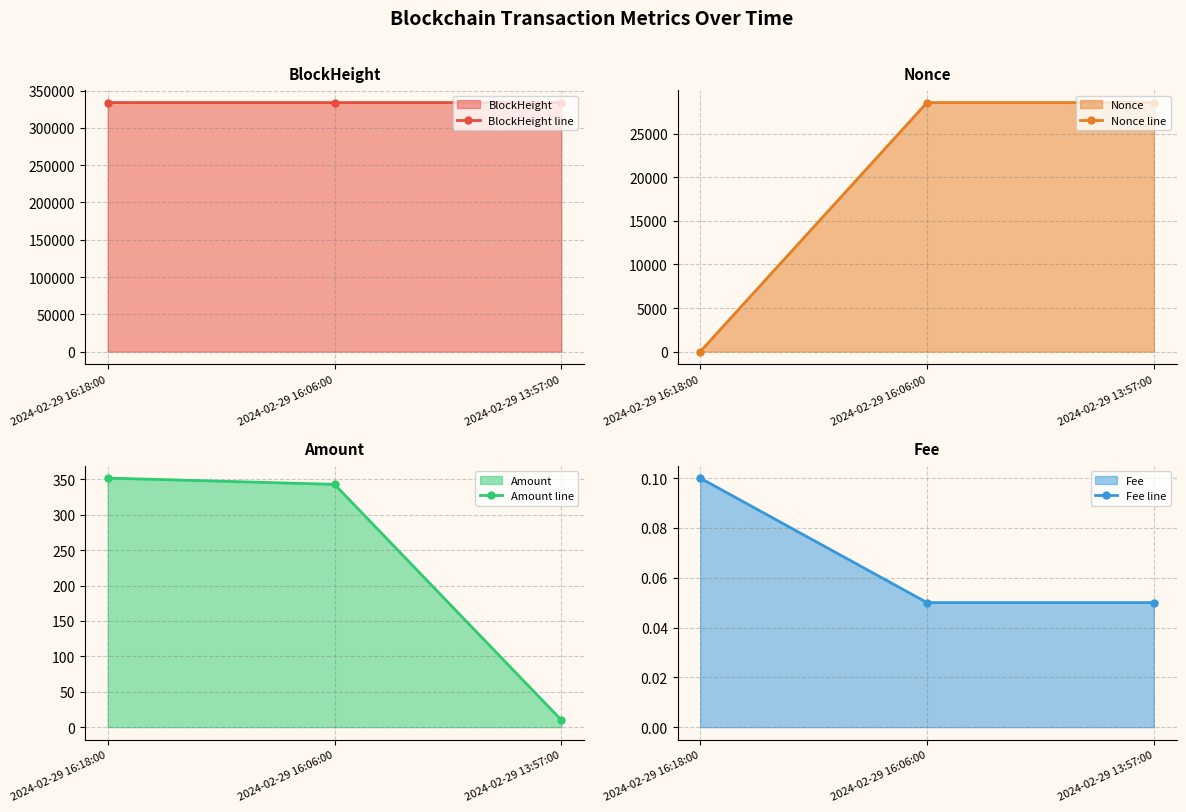

What position from the right is 2024-02-29 13:57:00?

1